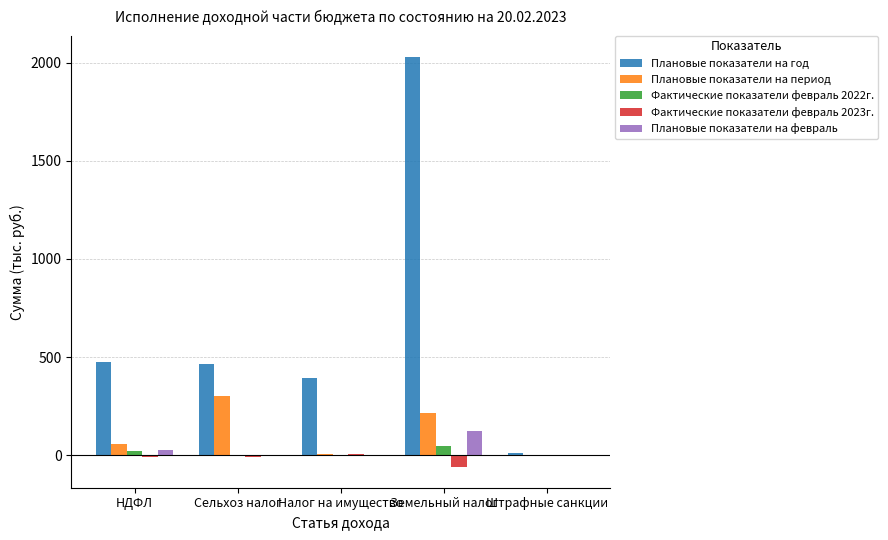

What is the maximum value for Плановые показатели на период?

303.0